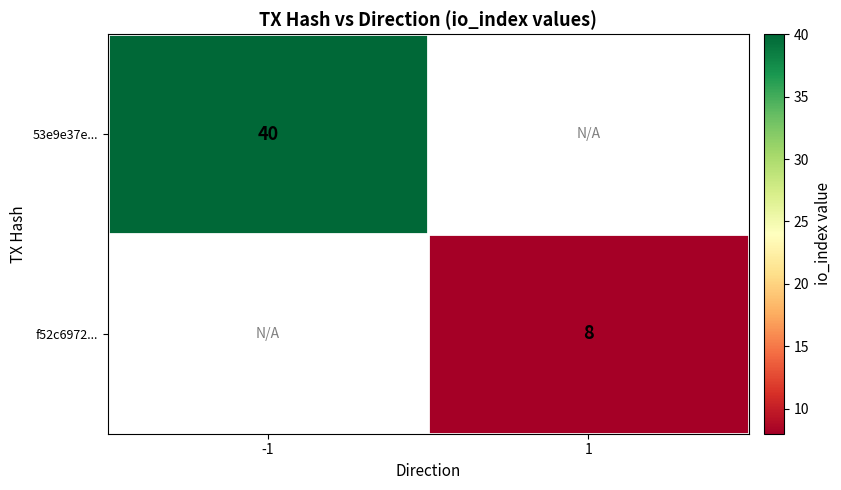

True or false: 53e9e37e... has a value of 58 at -1.

False